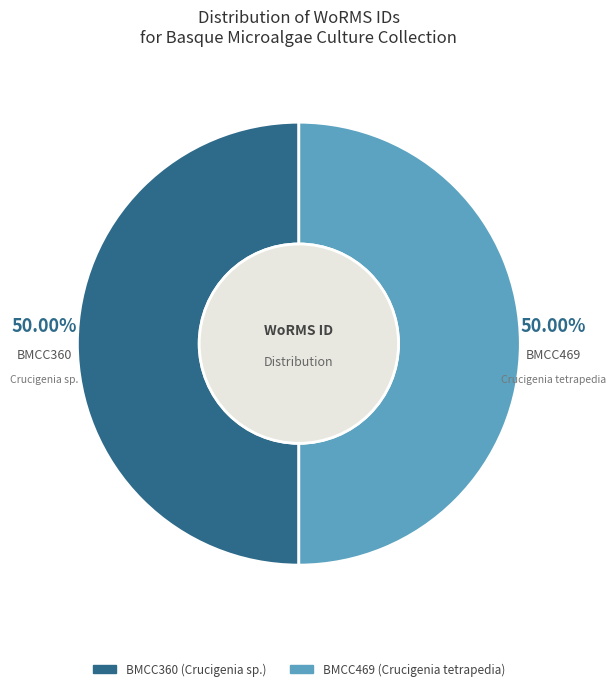

What percentage do BMCC469 and BMCC360 together represent?

100.0%